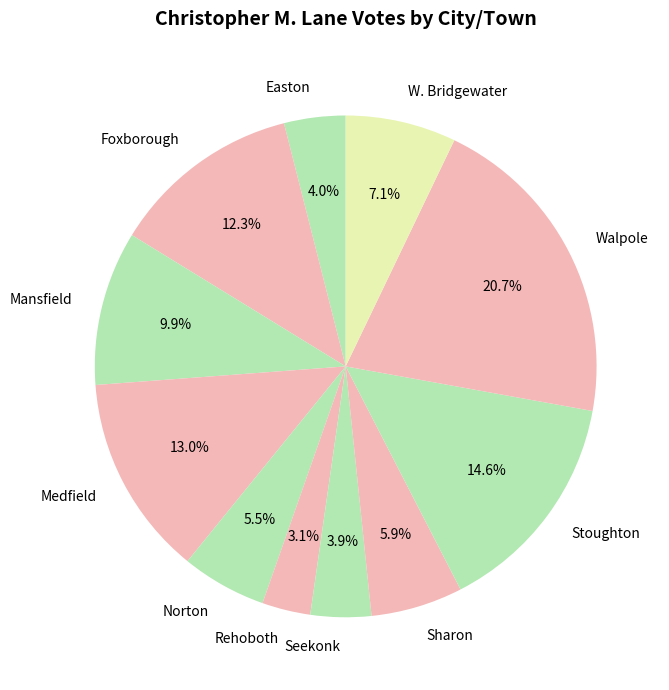

The Sharon slice represents 6% of the pie. True or false?

True